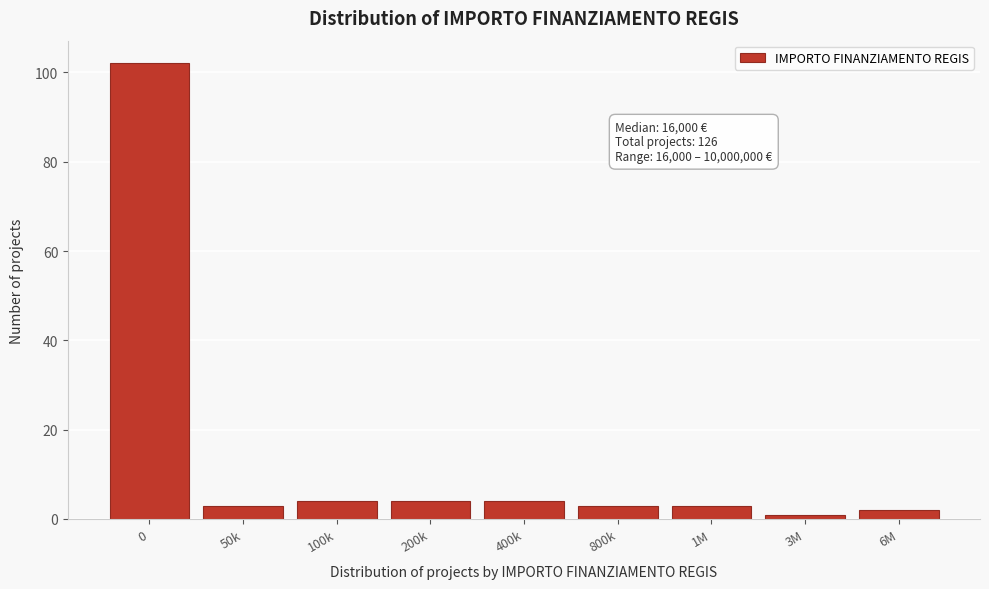

Reading left to right, list all the values displayed in this chart.

0=102	50k=3	100k=4	200k=4	400k=4	800k=3	1M=3	3M=1	6M=2